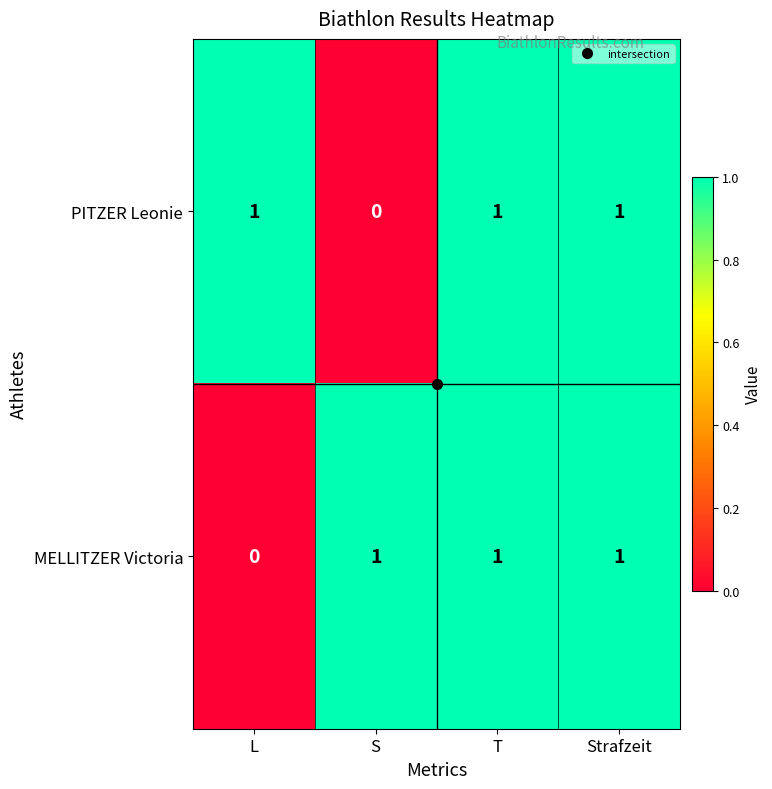

Is it true that PITZER Leonie equals 1 at L?

True